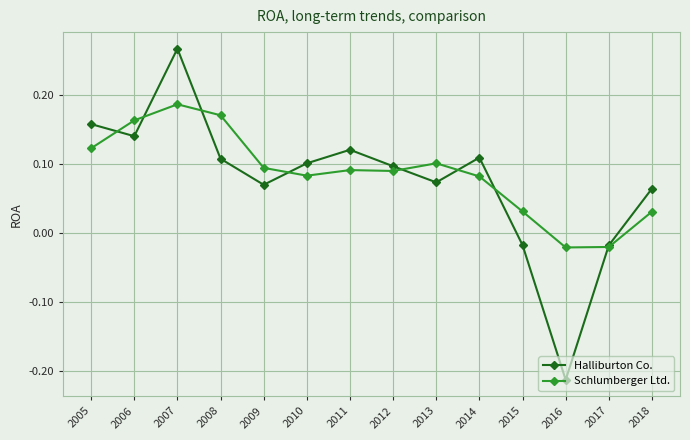

Where does the Schlumberger Ltd. series first go above 0?

2005